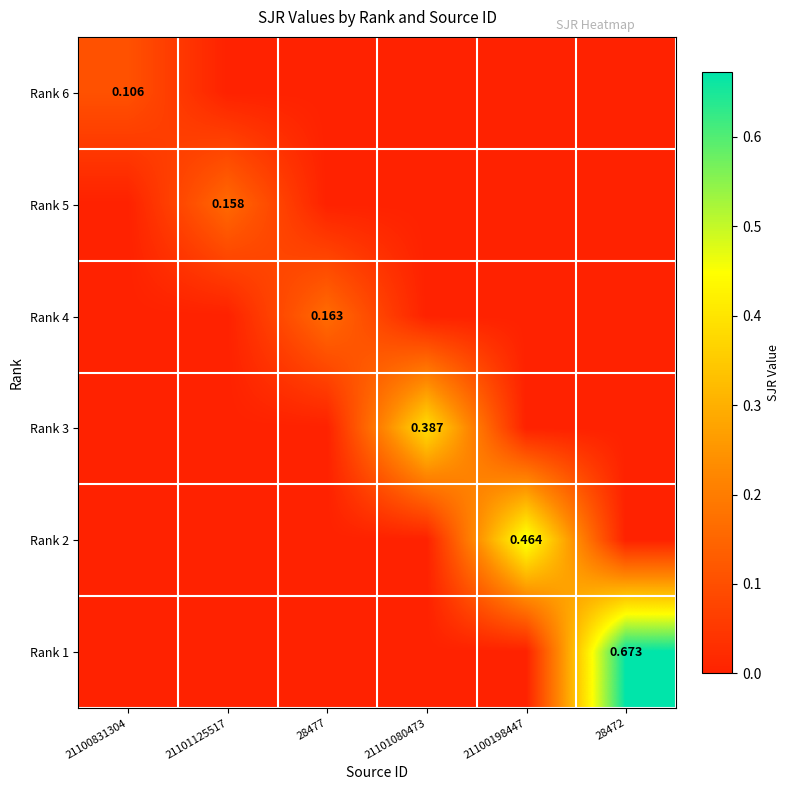

Rank the series by their maximum value, from highest to lowest.

Rank 1, Rank 2, Rank 3, Rank 4, Rank 5, Rank 6